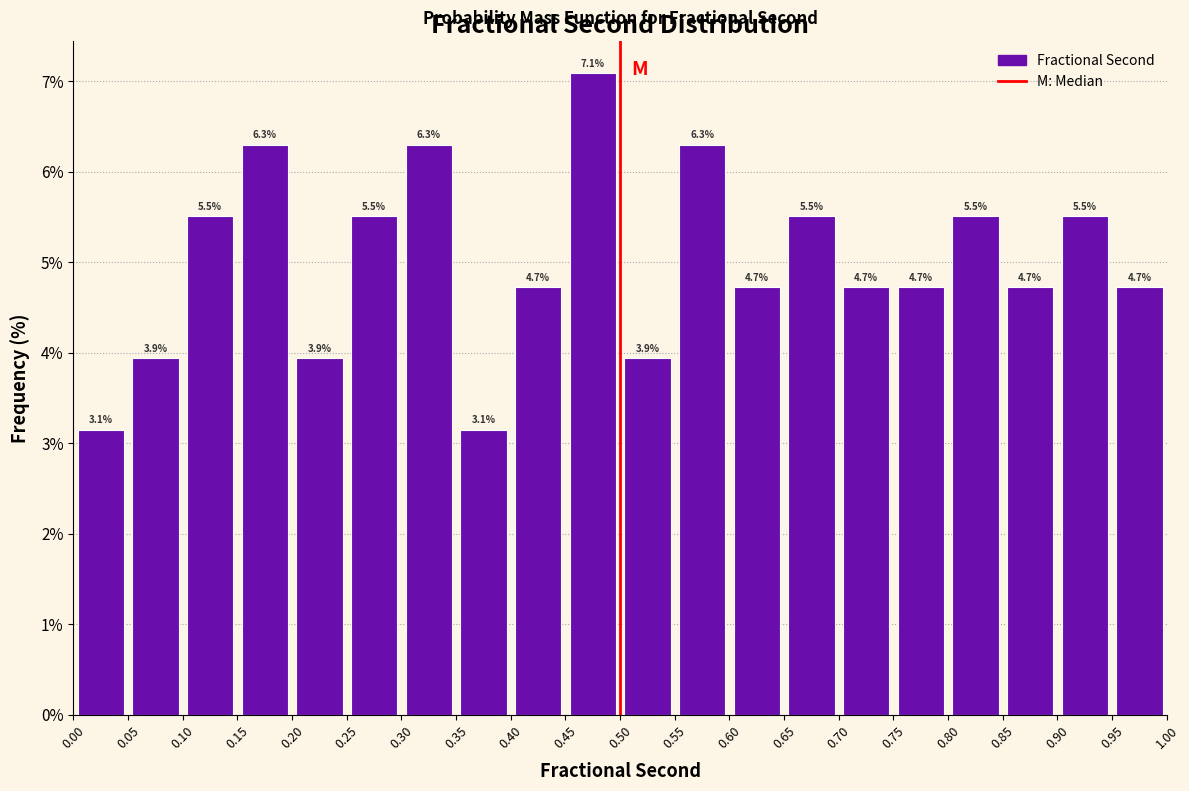

Over which range of the x-axis is the bar tallest?

0.45 to 0.50